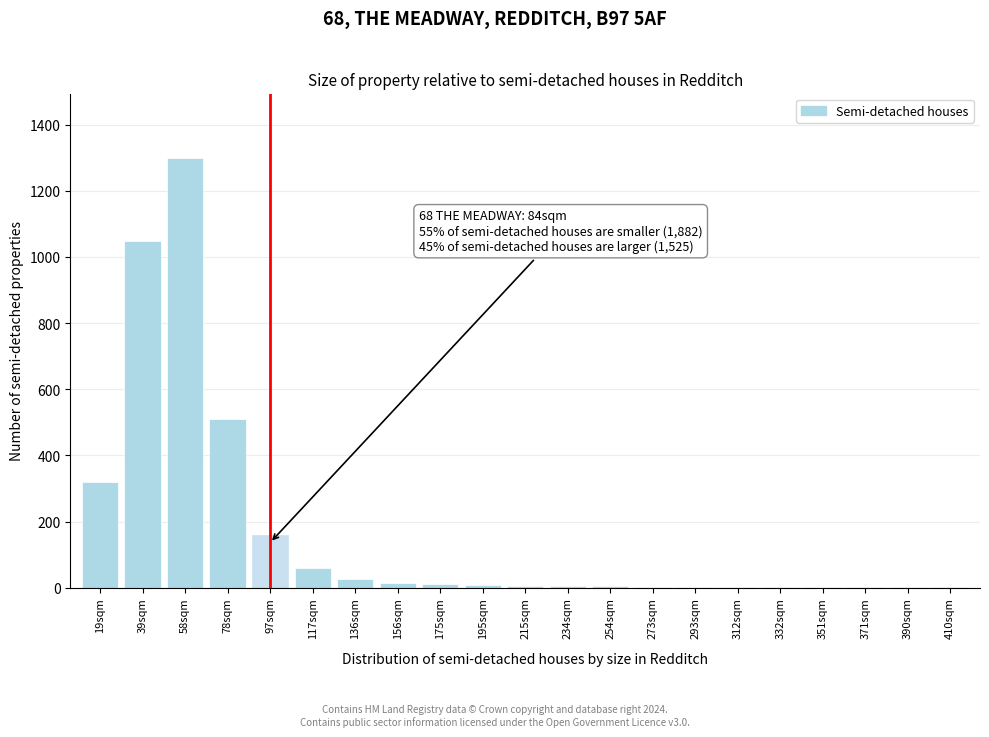

What is the sum of all values?

3488